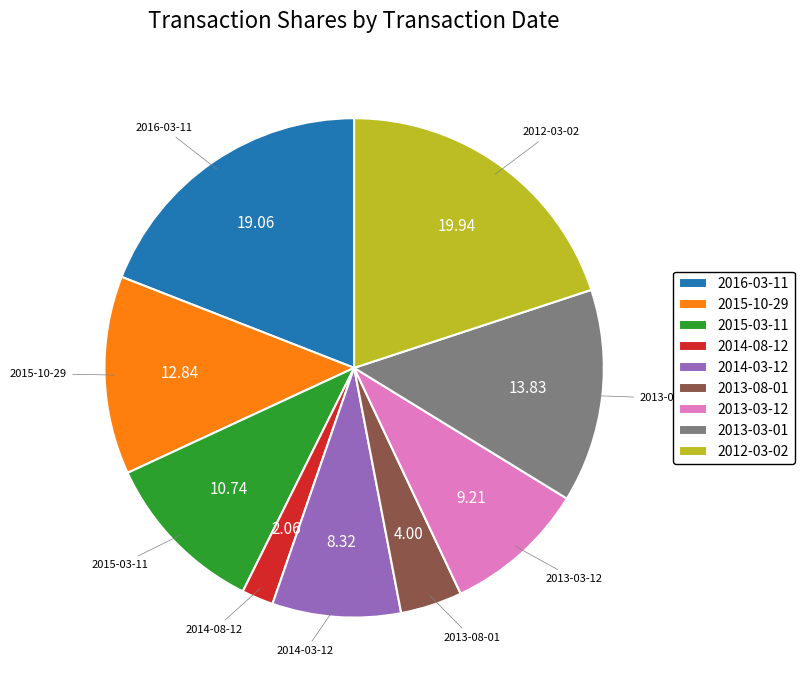

Combined, do 2012-03-02 and 2014-03-12 account for over 50%?

No